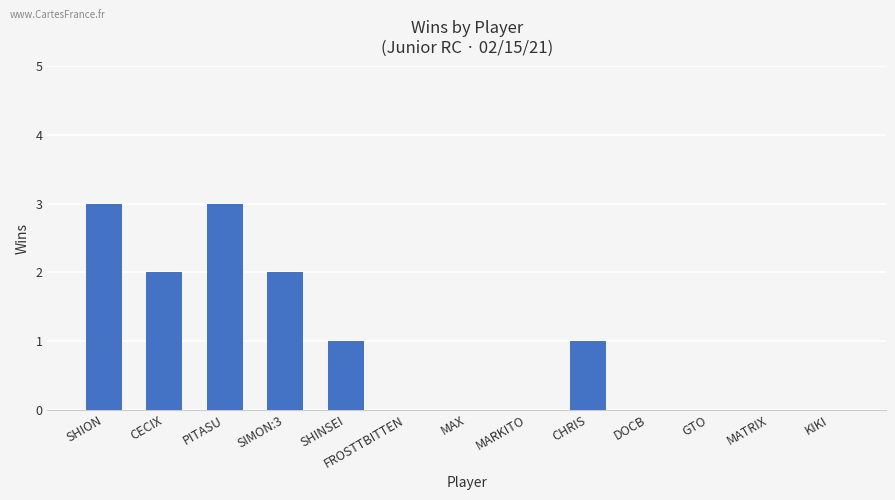

Count the number of data series in this chart.

1